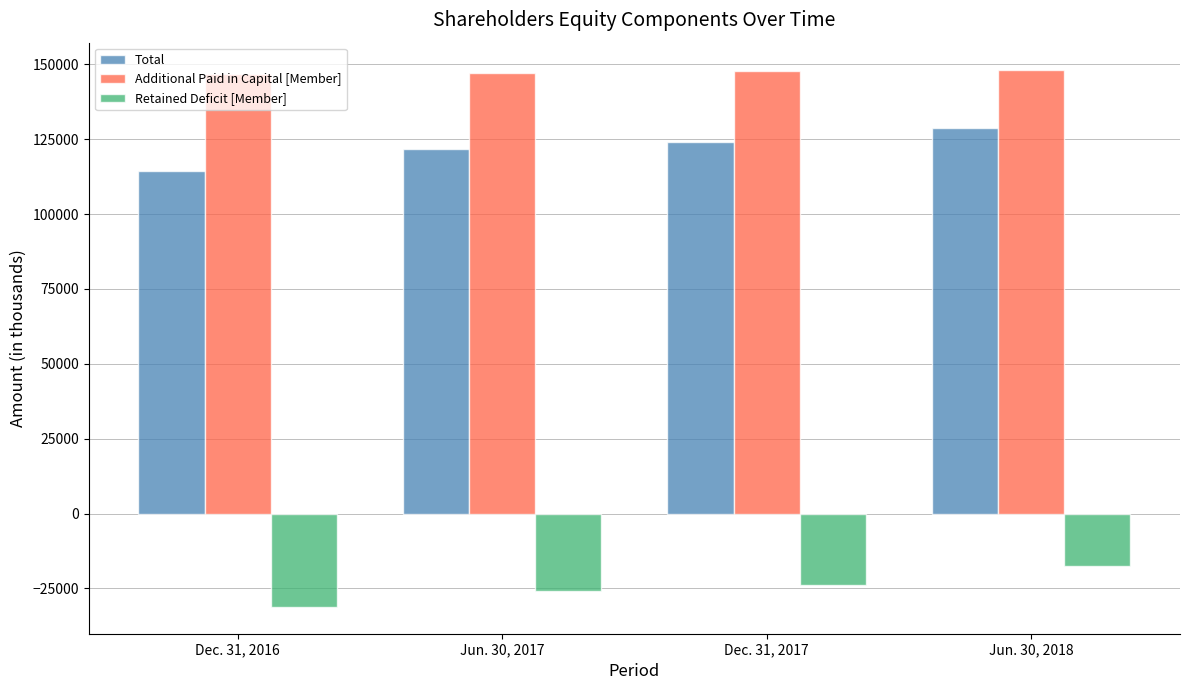

Read the Total value at Jun. 30, 2017, to the nearest 50.

121750